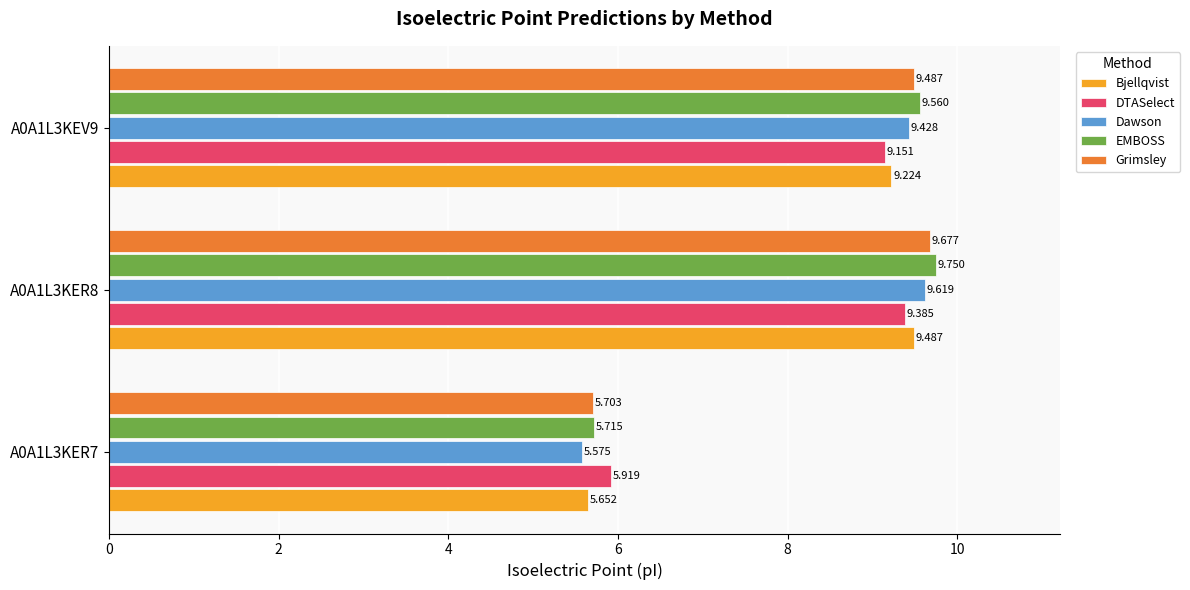

Between A0A1L3KER8 and A0A1L3KEV9, which series saw the biggest shift?

Bjellqvist